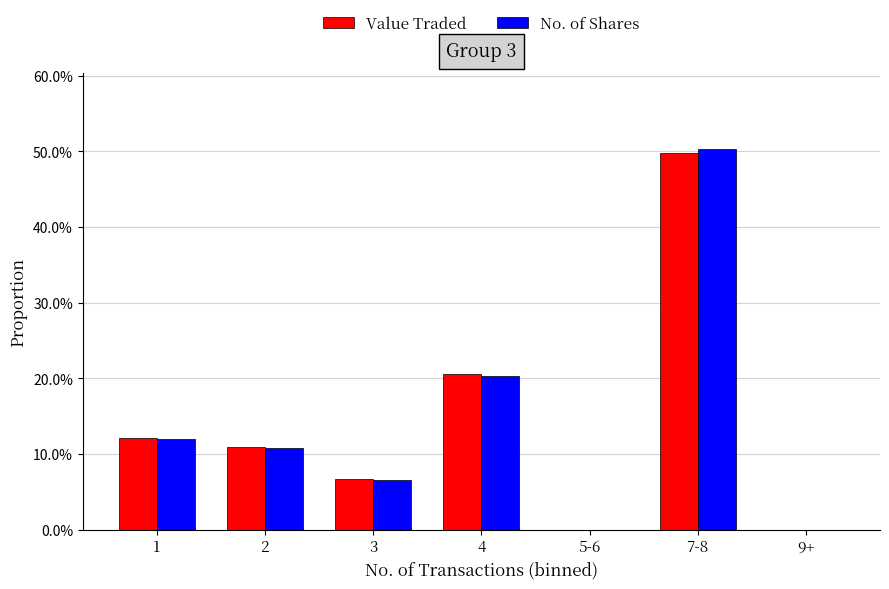

Reading left to right, extract all data points from this chart.

Value Traded: 1=0.1	2=0.1	3=0.1	4=0.2	5-6=0.0	7-8=0.5	9+=0.0
No. of Shares: 1=0.1	2=0.1	3=0.1	4=0.2	5-6=0.0	7-8=0.5	9+=0.0